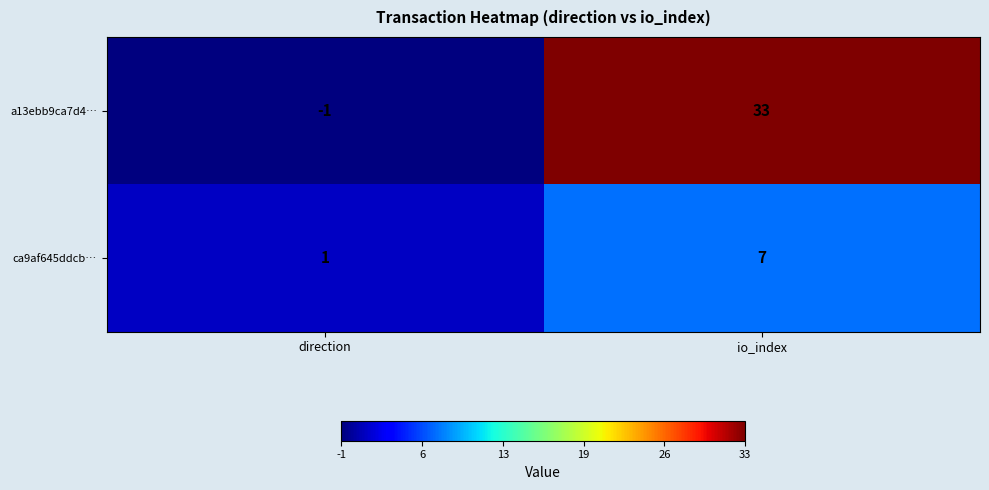

Reading right to left, what are all the values shown in this chart?

a13ebb9ca7d4…: 33	-1
ca9af645ddcb…: 7	1